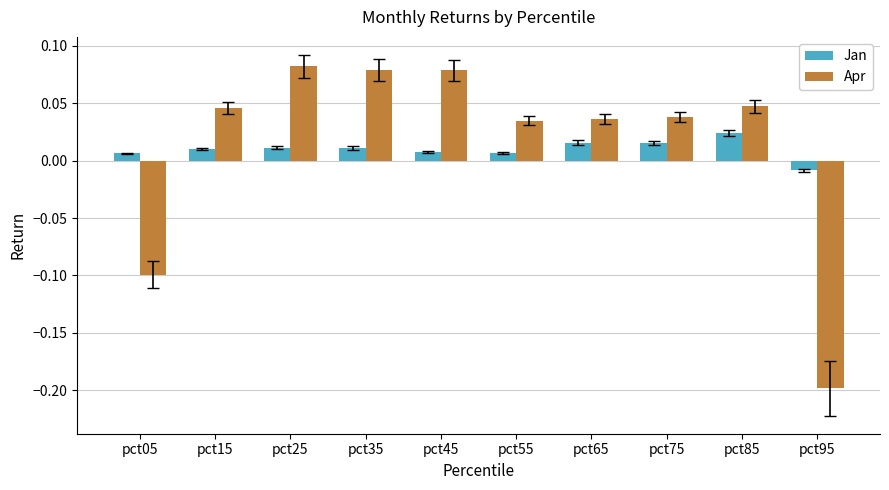

Is it true that Apr equals -0.2 at pct95?

True